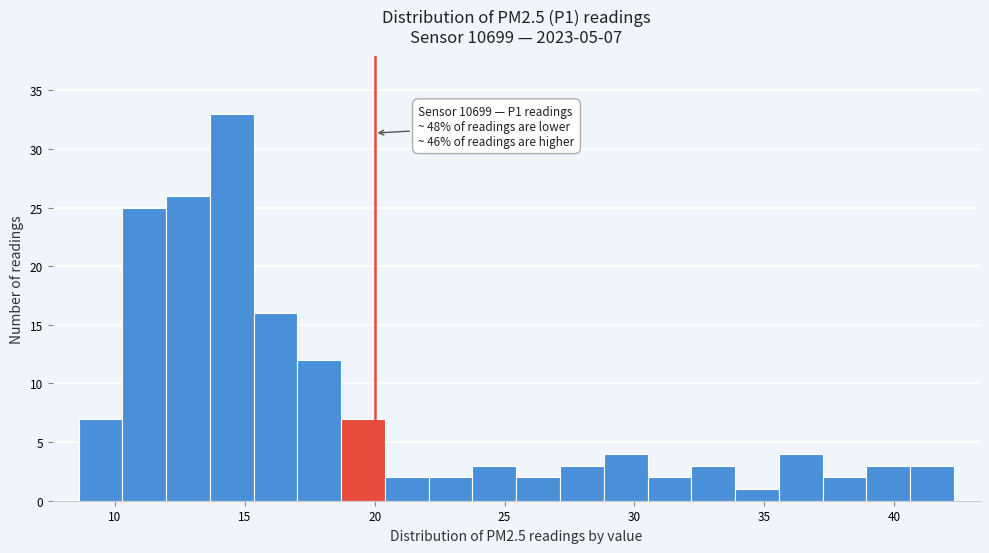

Read against the x-axis, roughly where is the centre of the tallest bar?

14.5